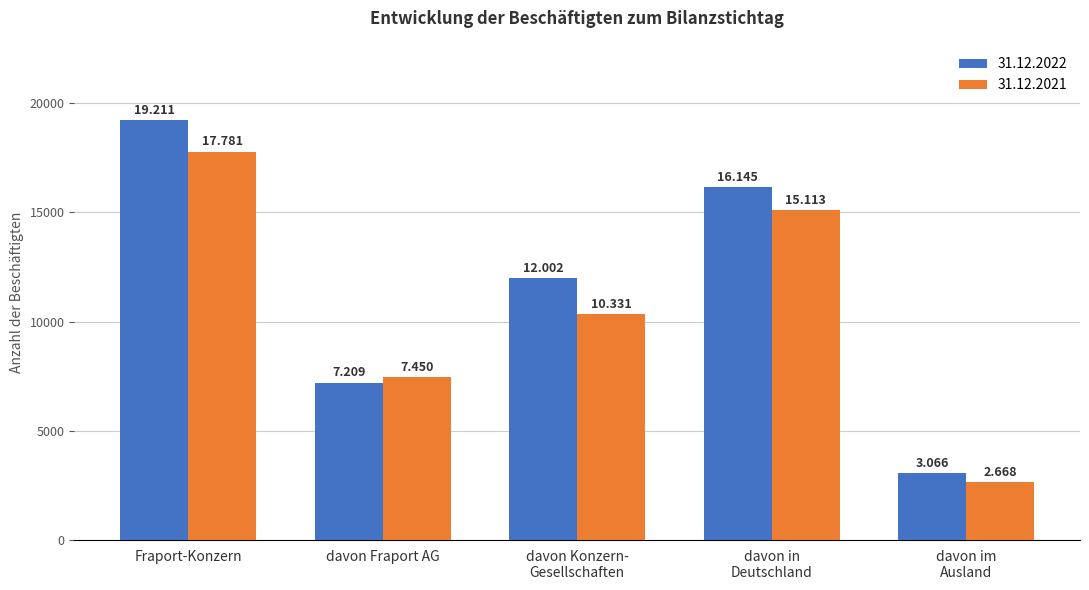

At which label does 31.12.2022 first exceed 12002?

Fraport-Konzern